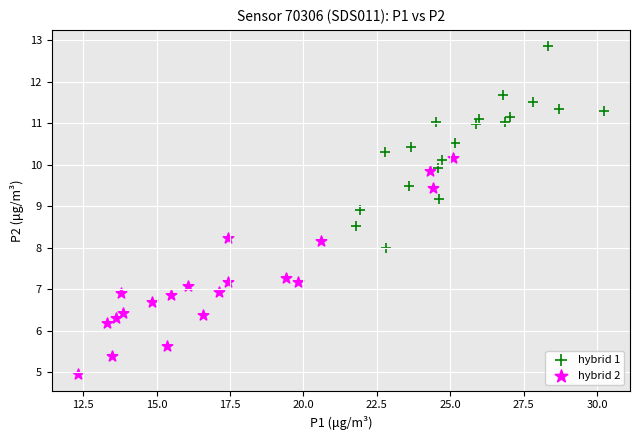

Which series has the largest Y range (max minus min)?

hybrid 2